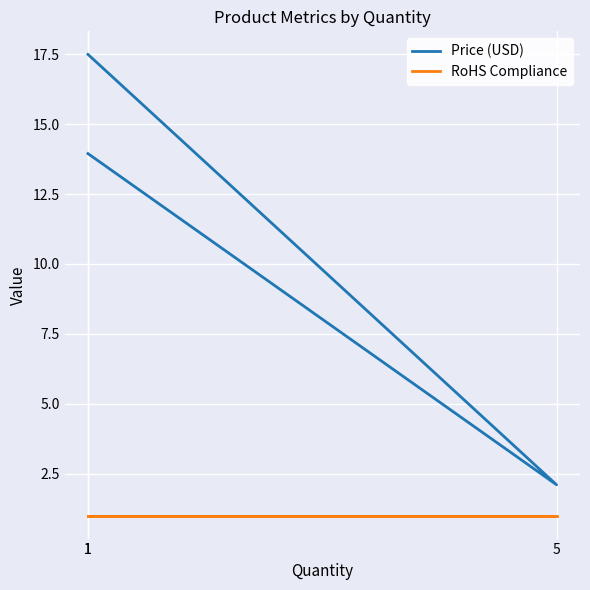

At which label does Price (USD) reach its peak?

1